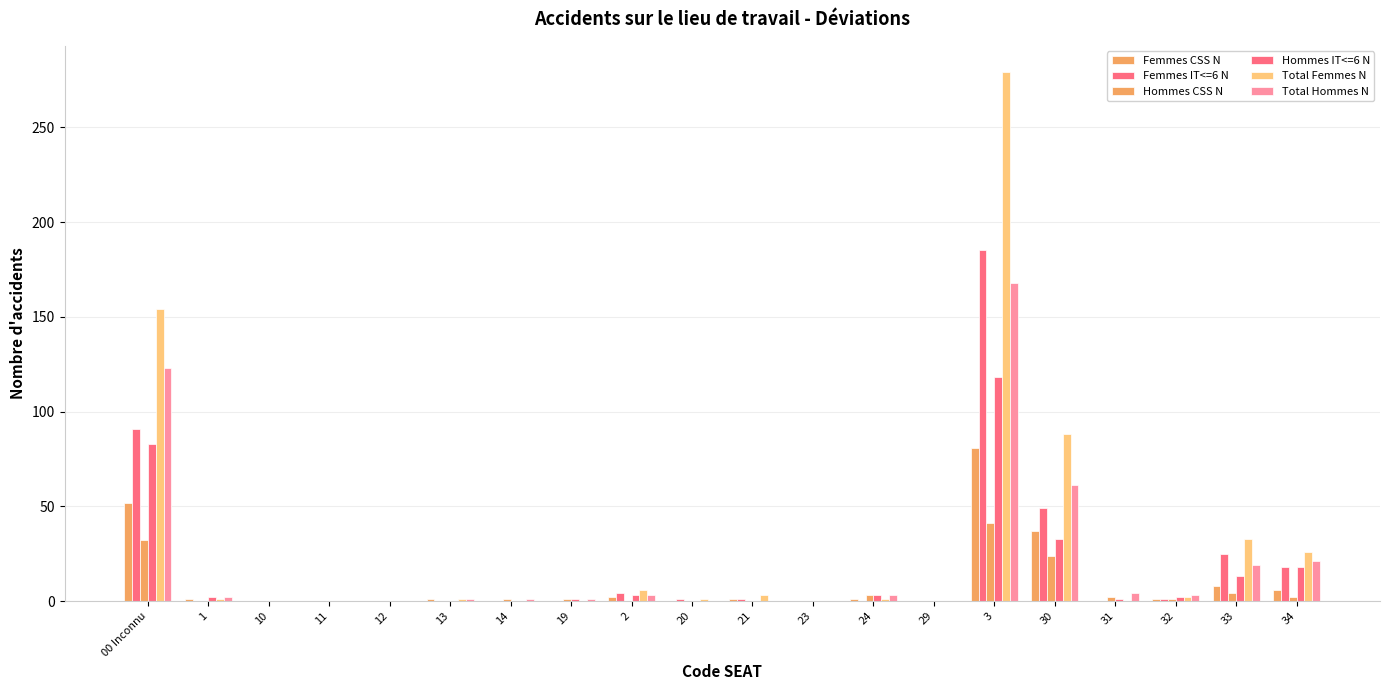

Count the number of data series in this chart.

6